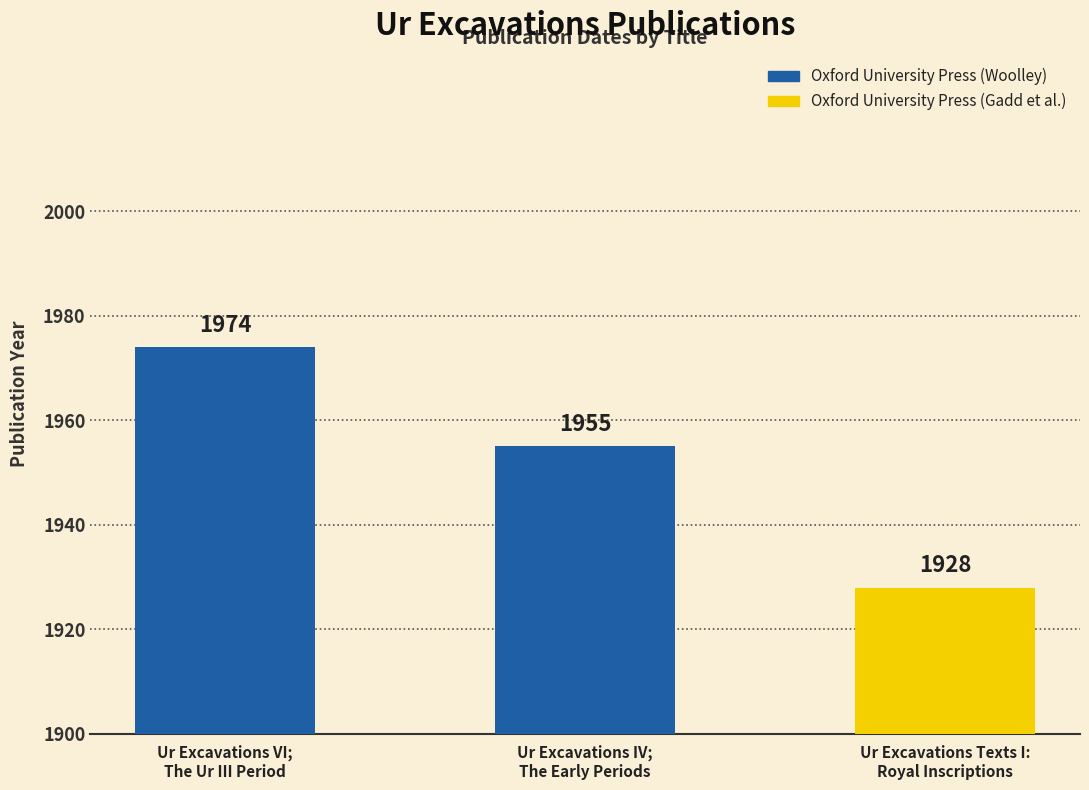

List the labels in order of value, largest first.

Ur Excavations VI;
The Ur III Period, Ur Excavations IV;
The Early Periods, Ur Excavations Texts I:
Royal Inscriptions